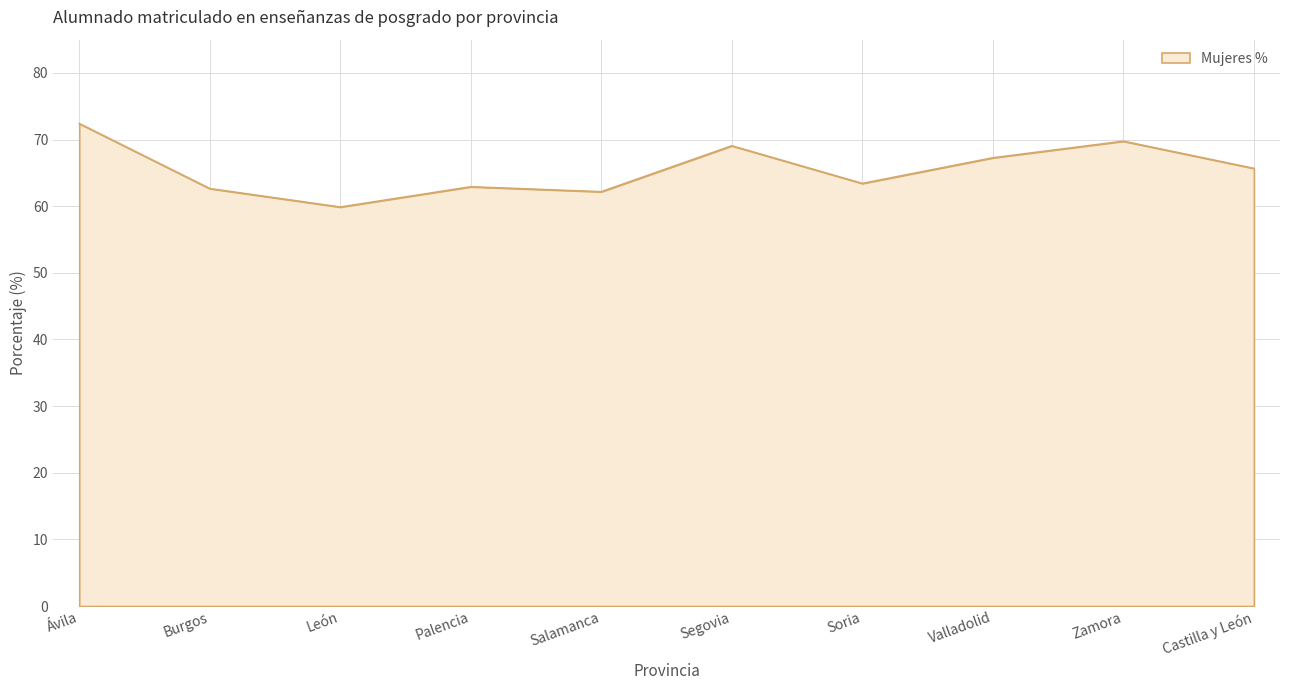

What position from the left is Soria?

7